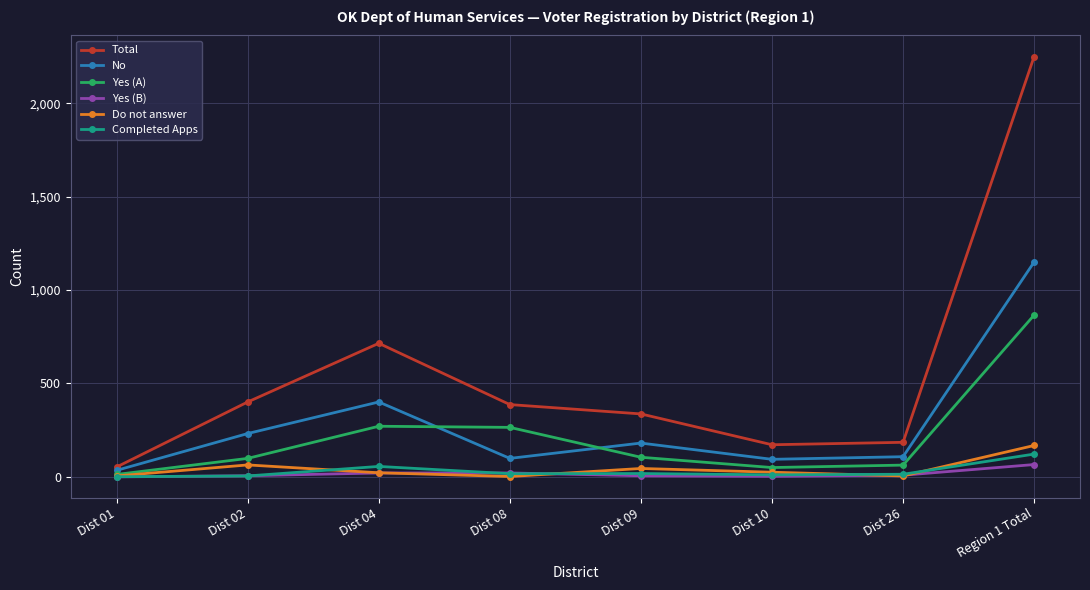

Is the value of Completed Apps at Dist 08 greater than the value of Total at Dist 08?

No